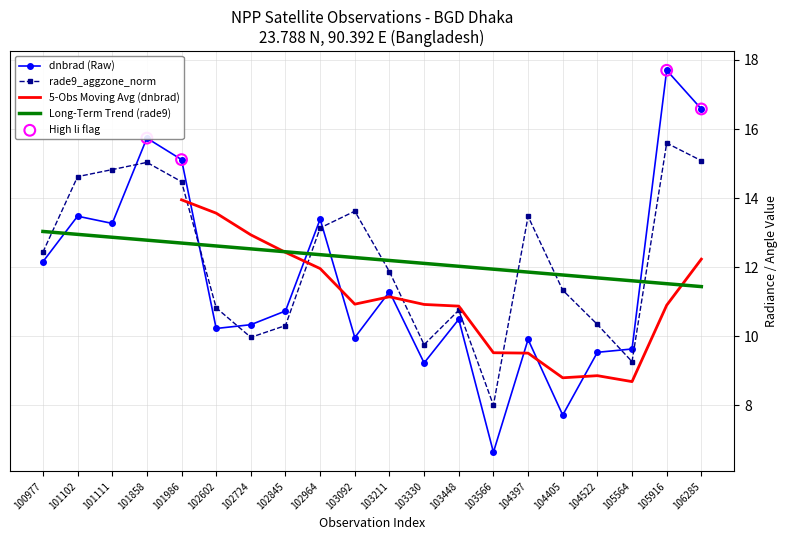

Is the value of Long-Term Trend (rade9) at 101986 greater than the value of dnbrad (Raw) at 102724?

Yes